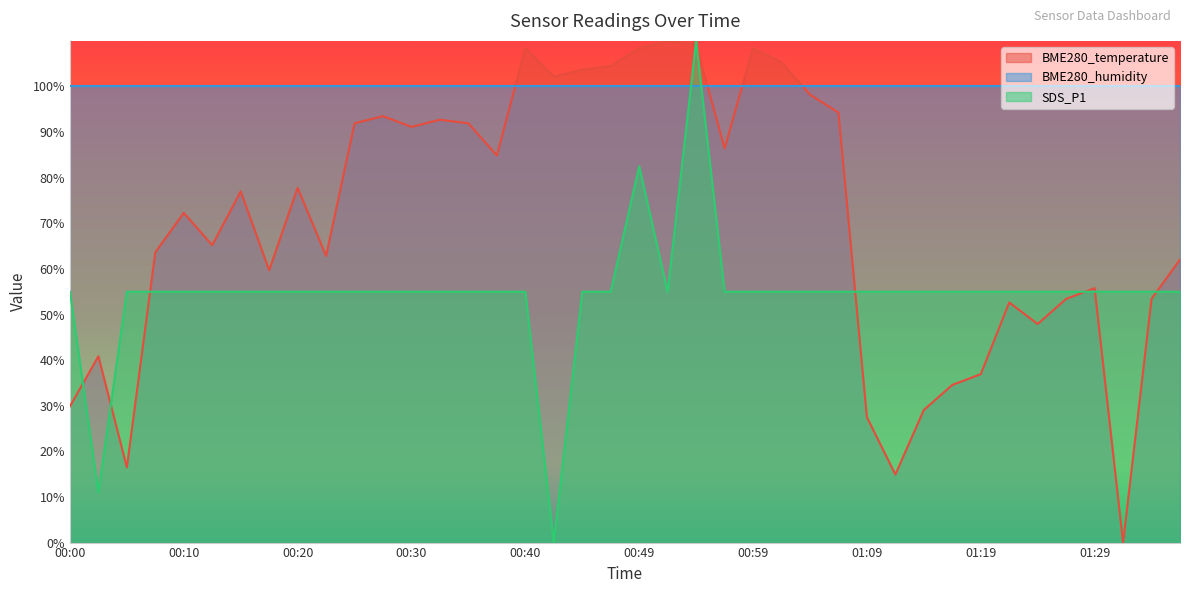

The SDS_P1 series shows 55.0 at 00:35. True or false?

True